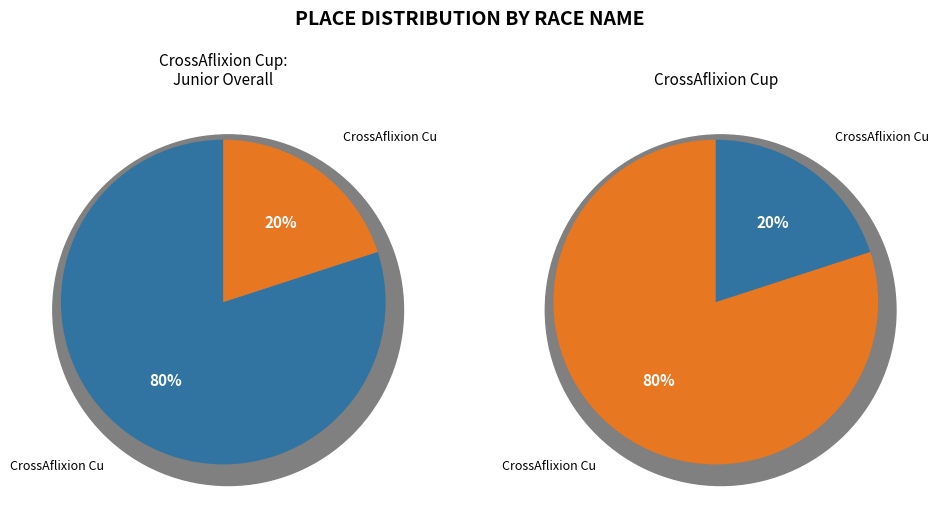

Does CrossAflixion Cup account for over 50% of the chart?

No